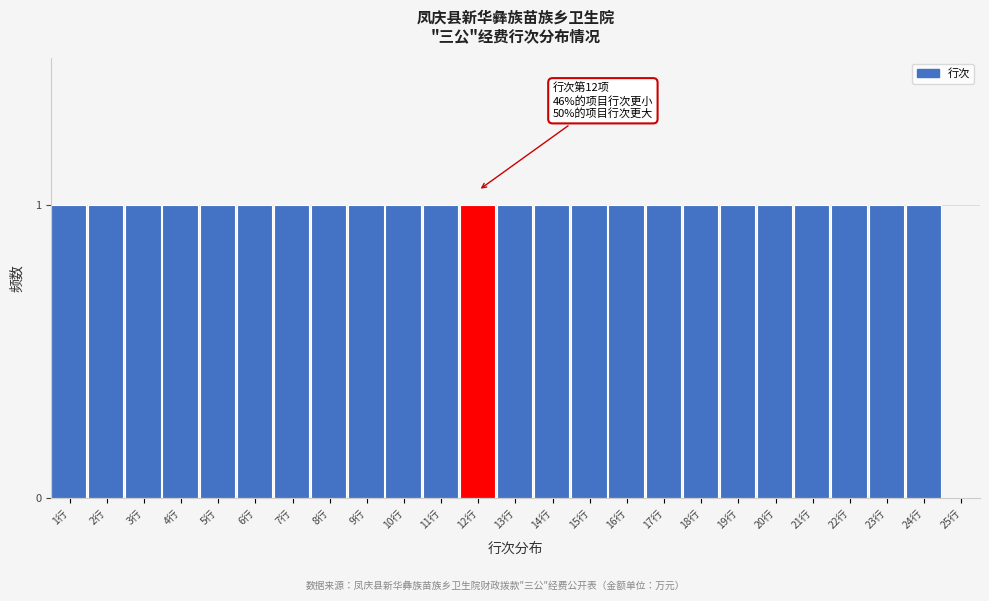

Reading left to right, list all the values displayed in this chart.

1行=1	2行=1	3行=1	4行=1	5行=1	6行=1	7行=1	8行=1	9行=1	10行=1	11行=1	12行=1	13行=1	14行=1	15行=1	16行=1	17行=1	18行=1	19行=1	20行=1	21行=1	22行=1	23行=1	24行=1	25行=0